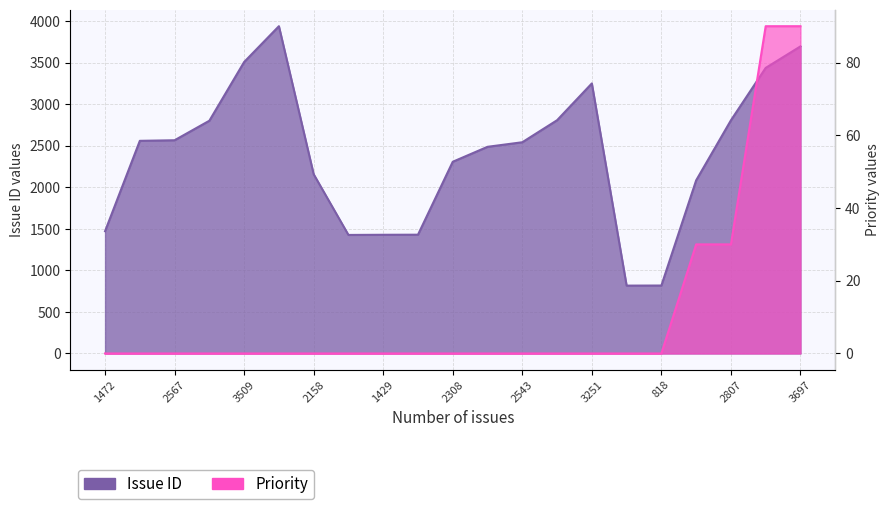

Is it true that Priority equals -36 at 2488?

False